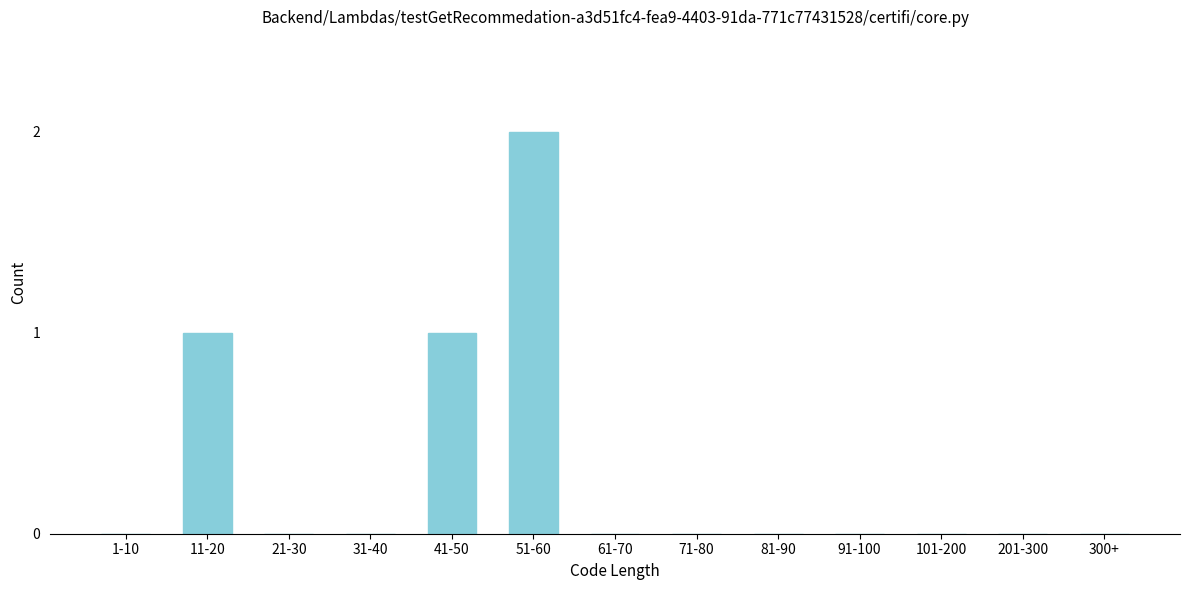

Reading right to left, transcribe all the data shown in this chart.

300+=0	201-300=0	101-200=0	91-100=0	81-90=0	71-80=0	61-70=0	51-60=2	41-50=1	31-40=0	21-30=0	11-20=1	1-10=0